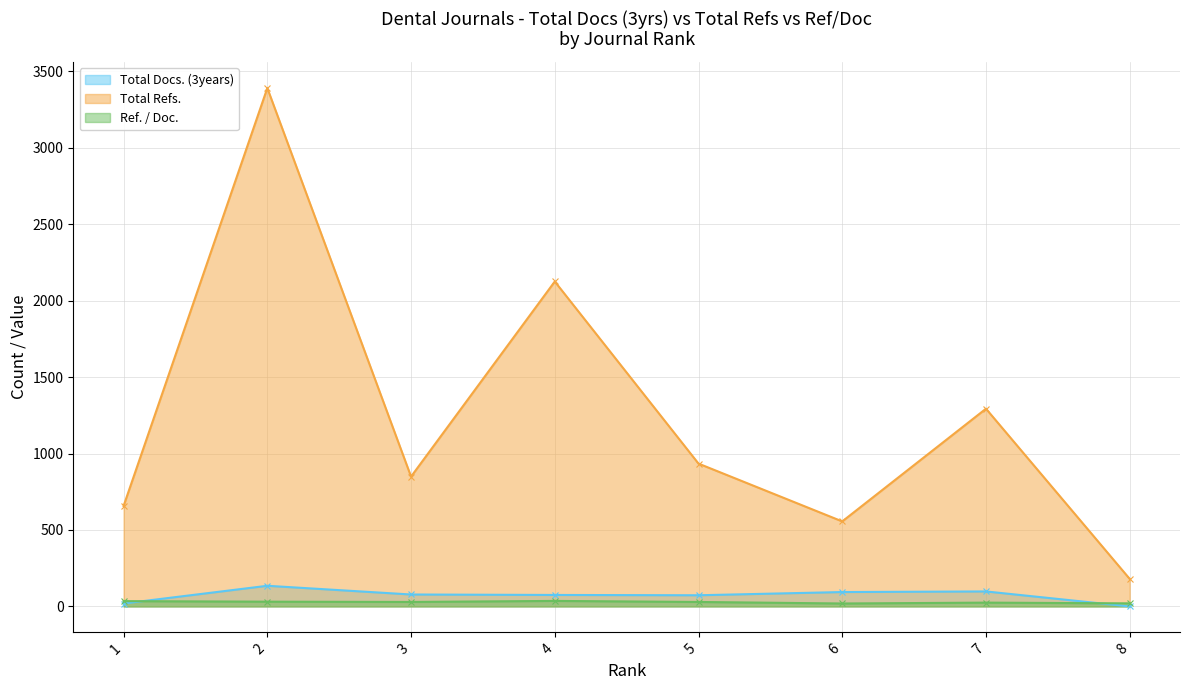

Is it true that Total Docs. (3years) equals 0.0 at 8?

True